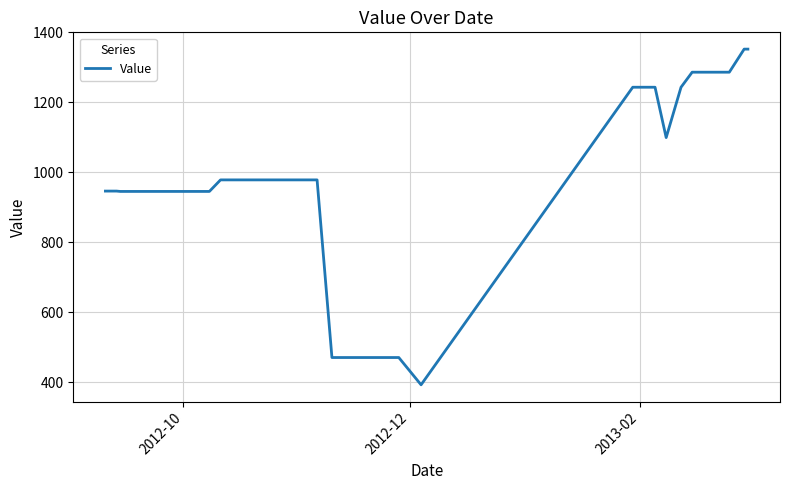

What is the sum of all values?

41392